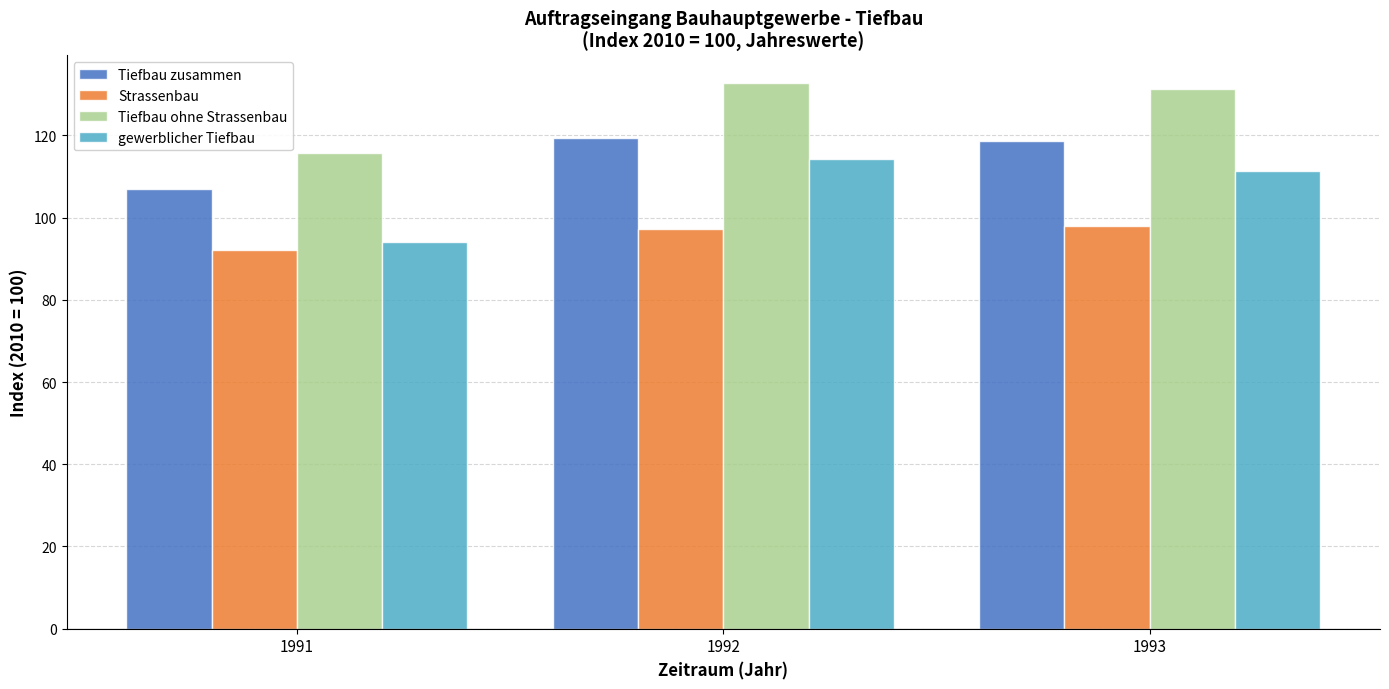

Which category has the lowest value in the Tiefbau ohne Strassenbau series?

1991